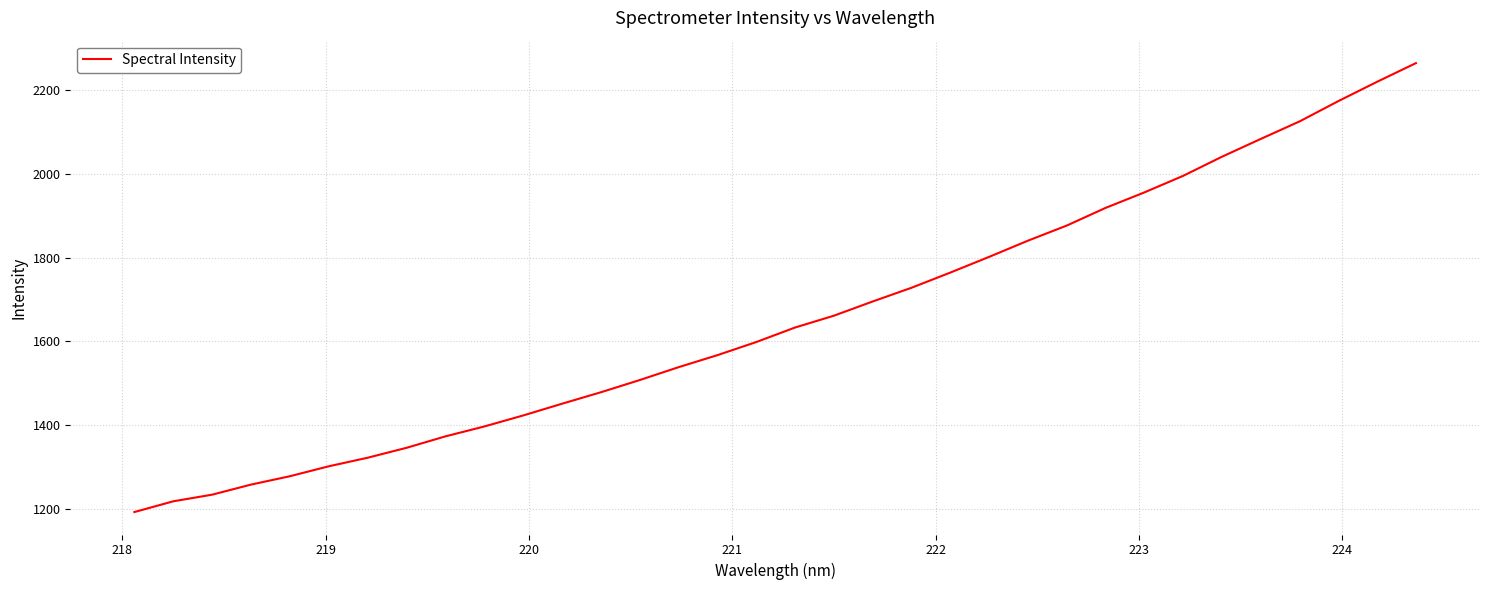

What is the maximum value shown in the chart?

2265.0